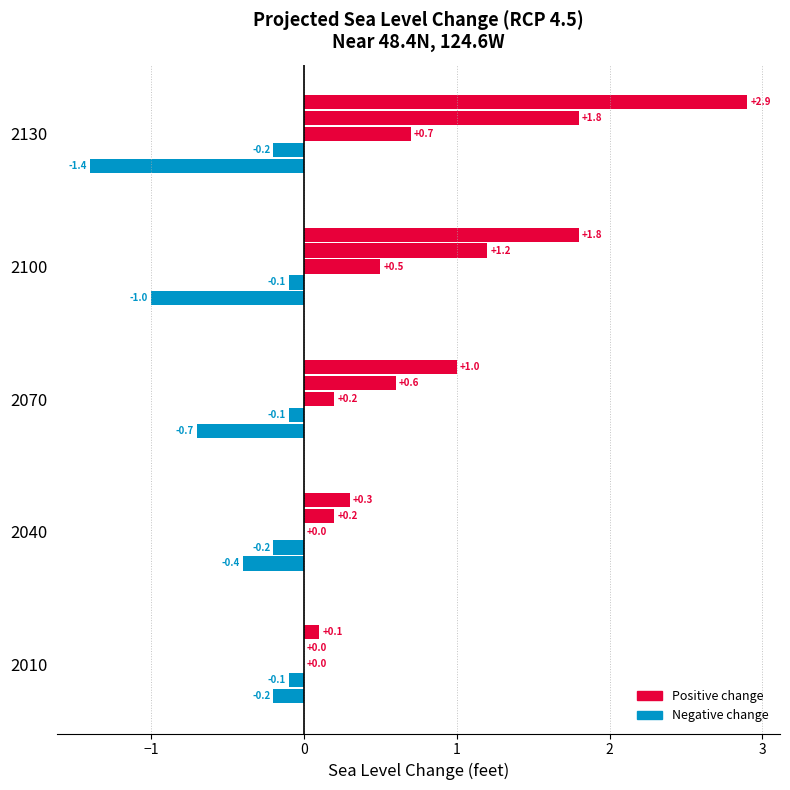

How many distinct data groups are displayed?

5